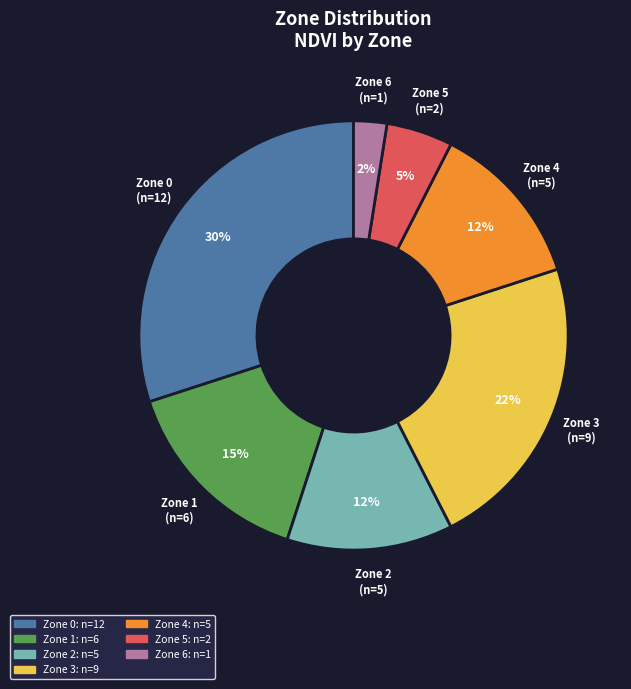

True or false: Zone 0 accounts for 23% of the total.

False